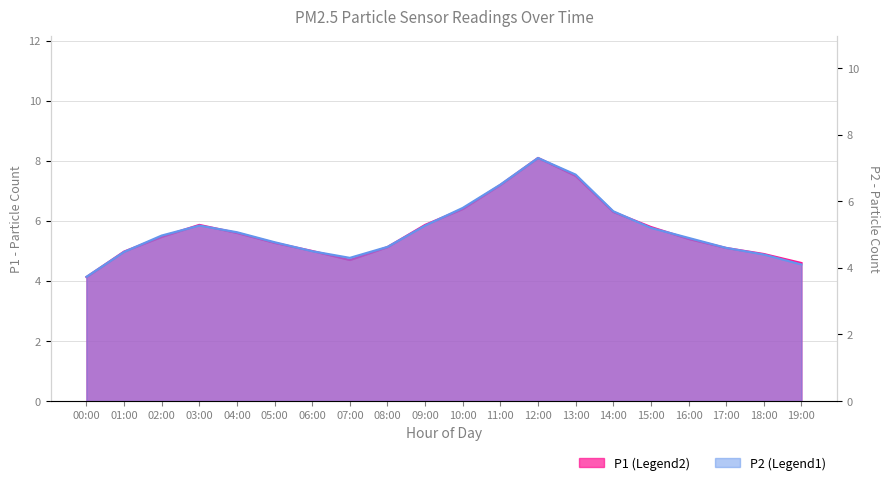

What position from the left is 12:00?

13